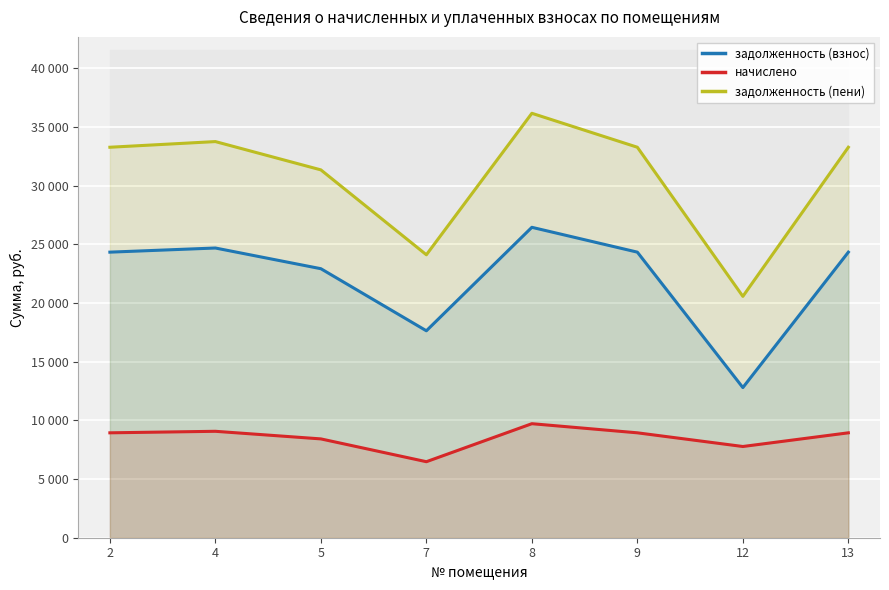

At which label does начислено reach its peak?

8